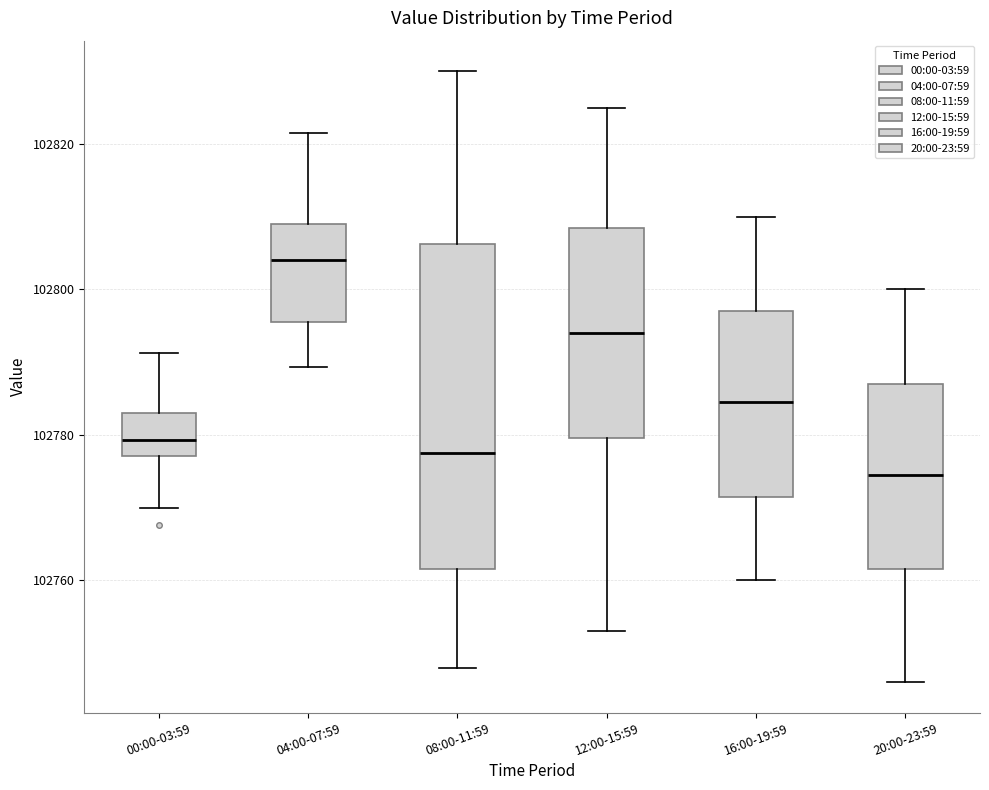

Where is the lower edge of the box for 16:00-19:59 on the y-axis? The values are not printed on the chart, so give them approximately, as read against the axis.

102772